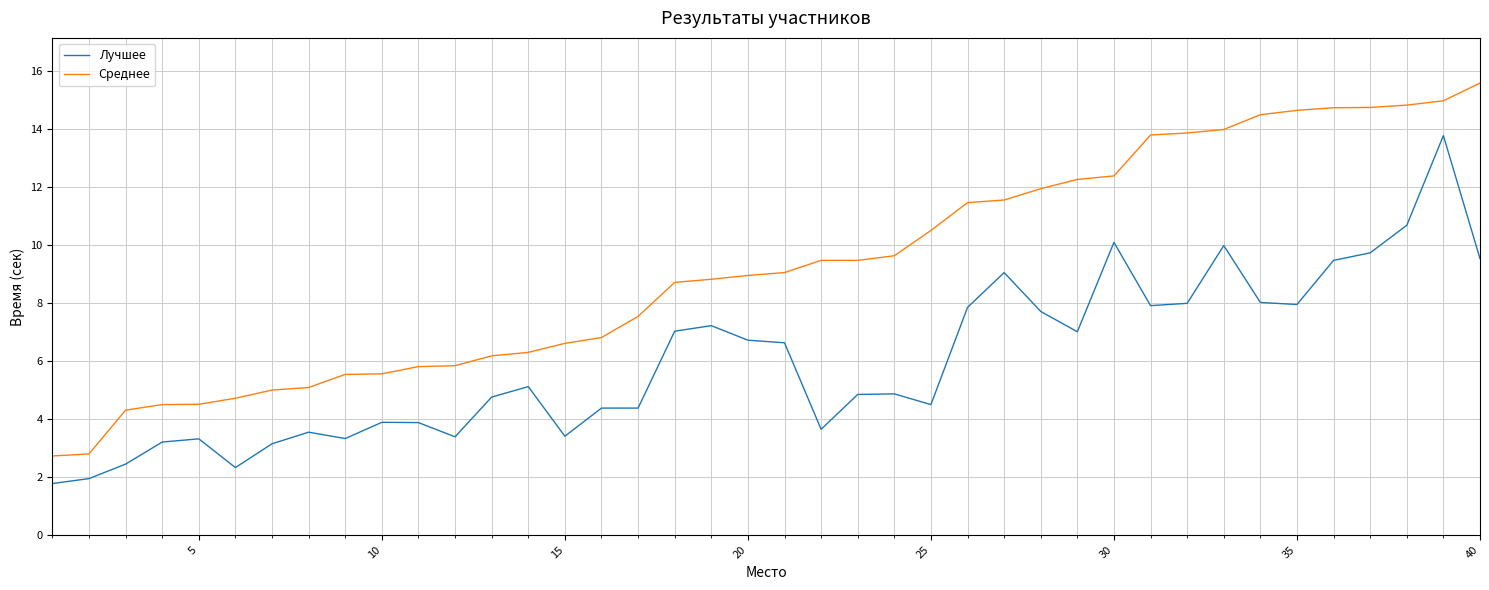

Which series has the widest spread of values?

Среднее